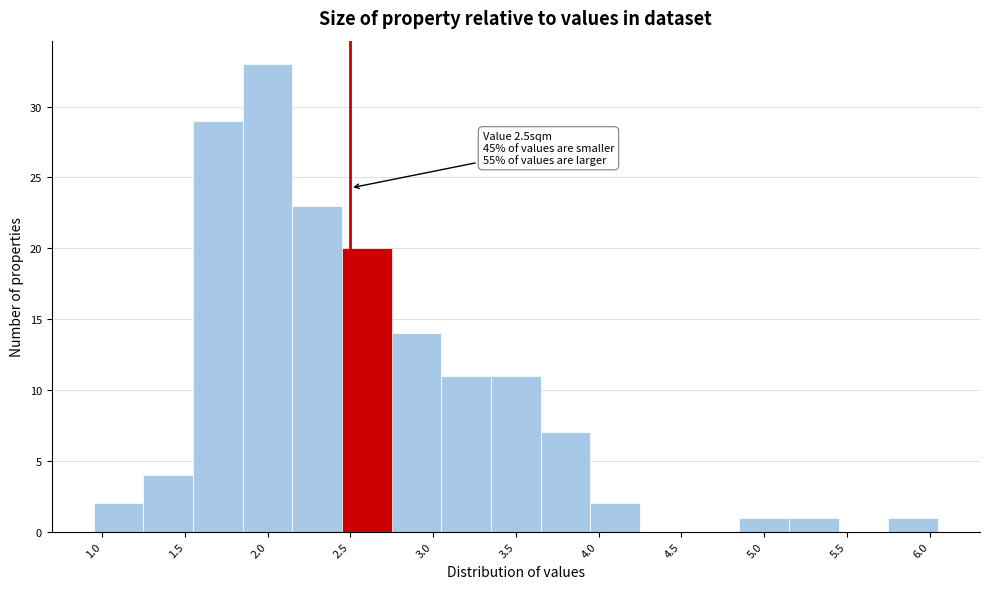

Which range on the x-axis has the tallest bar?

1.85 to 2.15